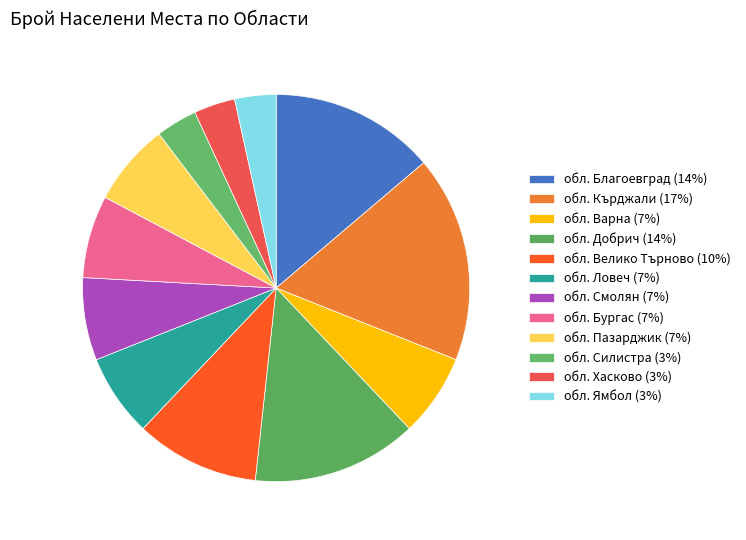

Combined, do обл. Варна and обл. Добрич account for over 50%?

No